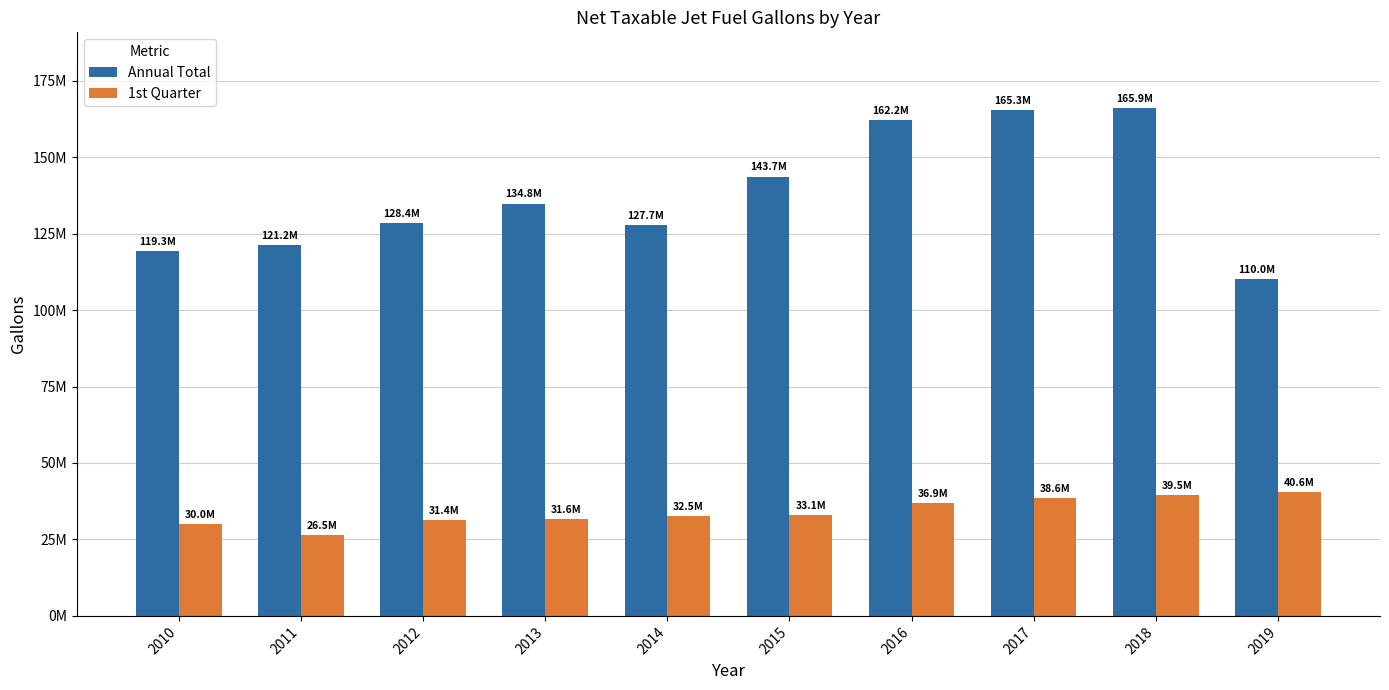

Is it true that 1st Quarter equals 21103386 at 2013?

False